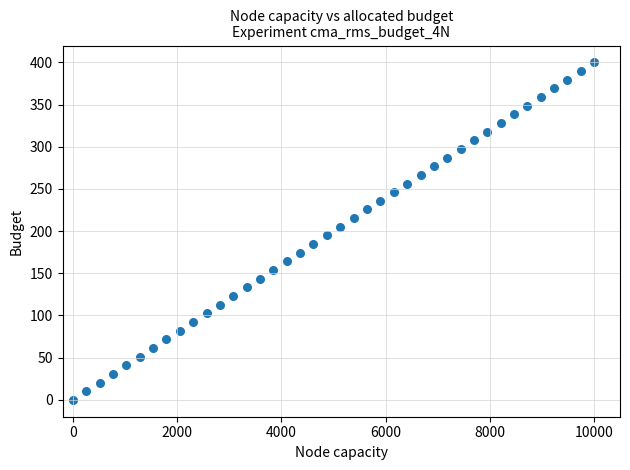

What is the range of X values (max minus min)?

10000.0